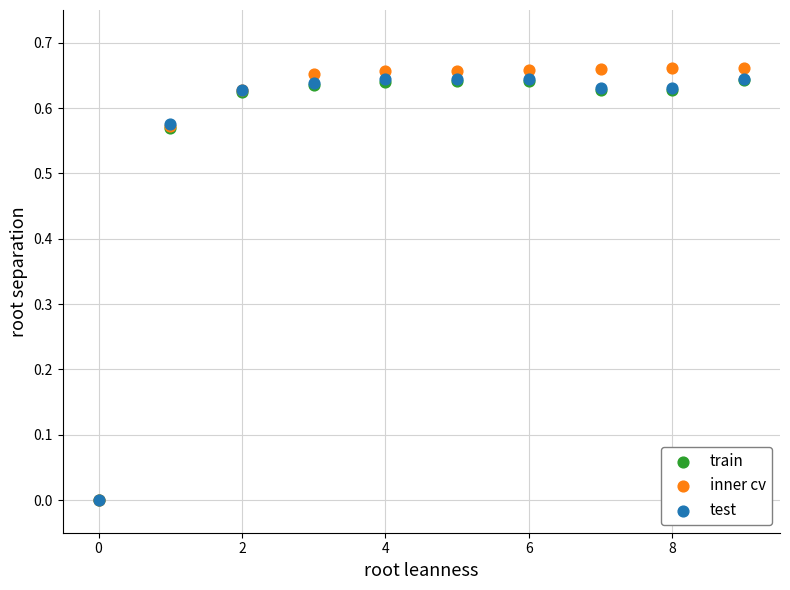

What are all the series names shown in the legend?

train, inner cv, test